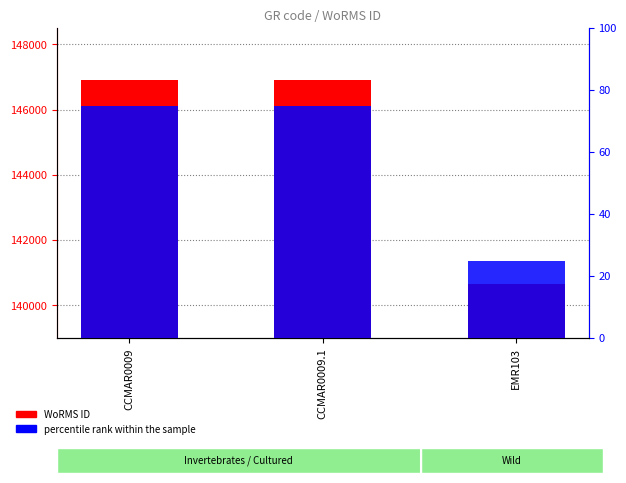

List the series in order of their overall mean, lowest first.

percentile rank within the sample, WoRMS ID